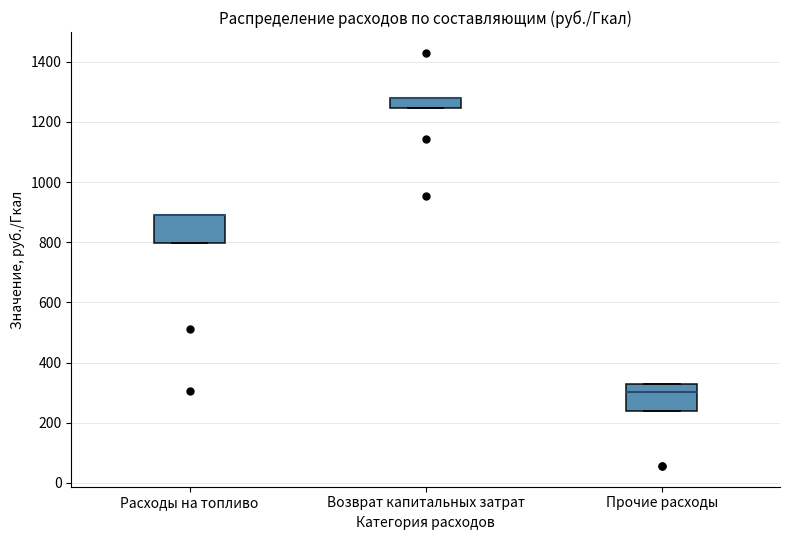

Reading left to right, transcribe this box plot: for each box, give where its median line is, the range the box spans, and where its two whiskers end, as read against the y-axis. The values are not printed on the chart, so give them approximately, as read against the axis.

Расходы на топливо: median 900 (drawn on the box's upper edge), box 800 to 900, whiskers 800 to 900
Возврат капитальных затрат: median 1280 (drawn on the box's upper edge), box 1240 to 1280, whiskers 1240 to 1280
Прочие расходы: median 300, box 240 to 340, whiskers 240 to 340